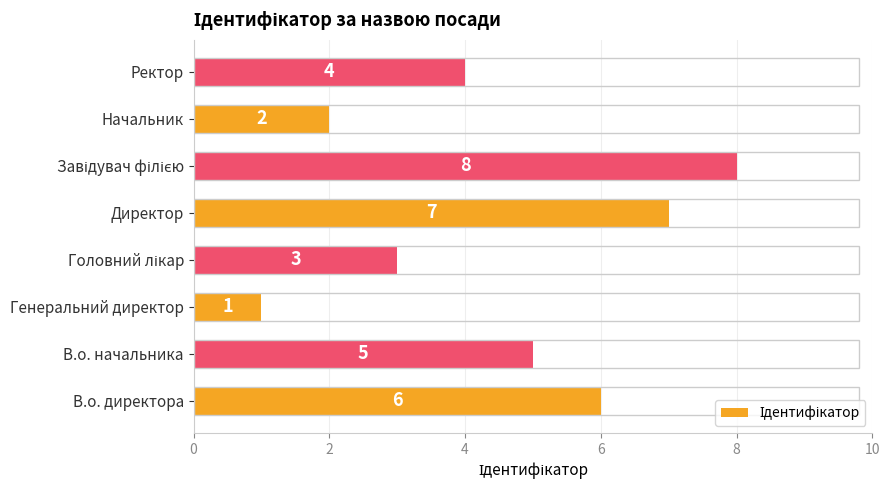

Are the bars horizontal?

Yes